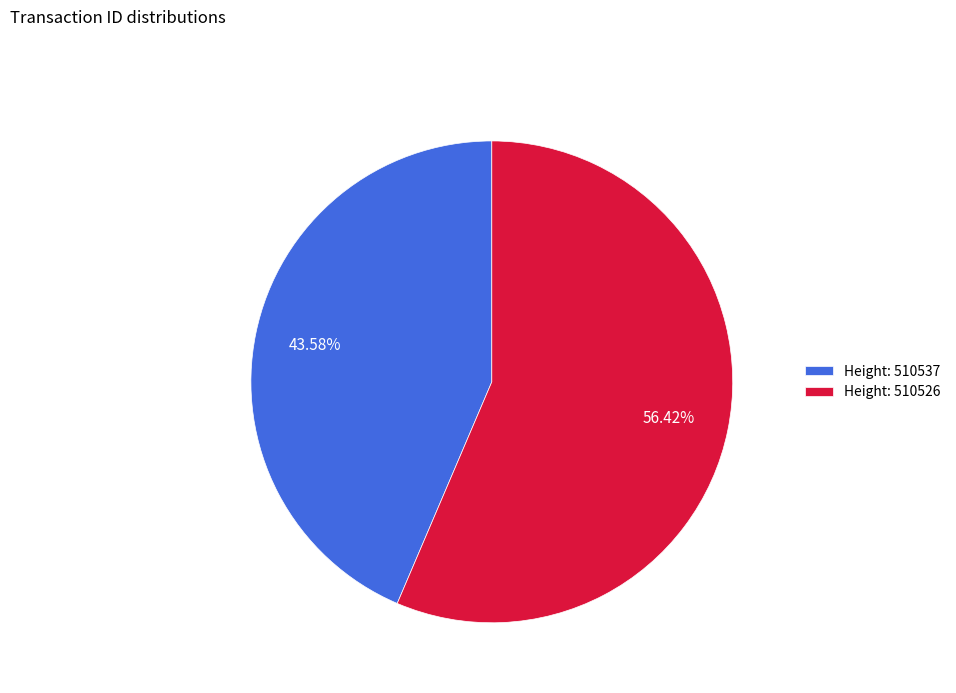

Is the sum of Height: 510526 and Height: 510537 greater than half?

Yes